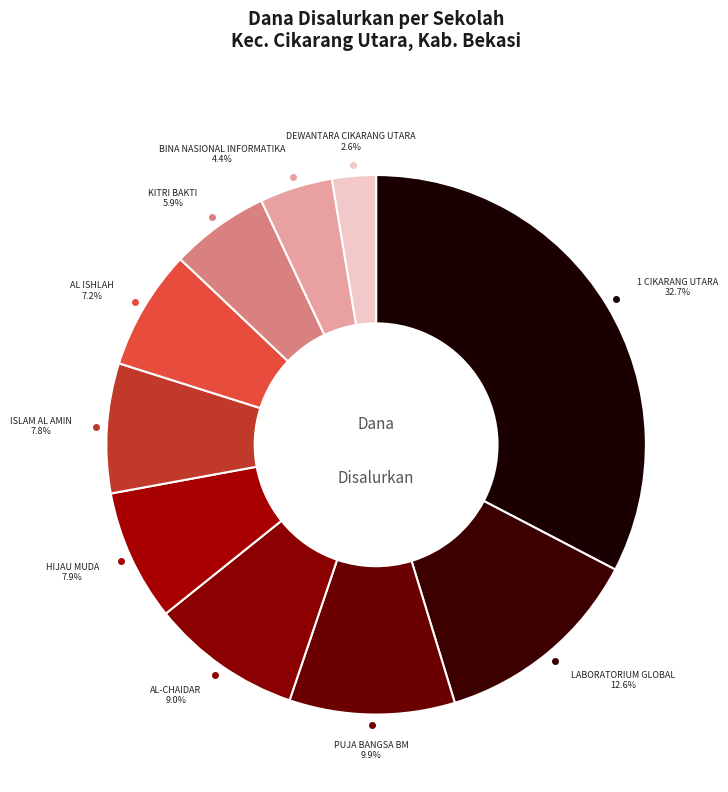

To the nearest percent, what is the difference between the largest and smallest slice percentages?

30%